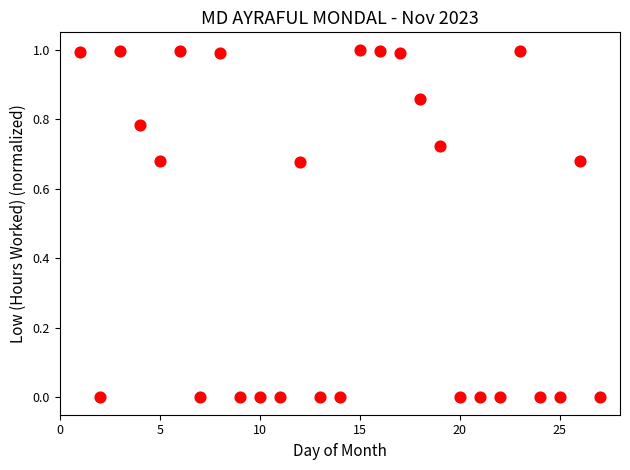

What is the range of Y values (max minus min)?

1.0